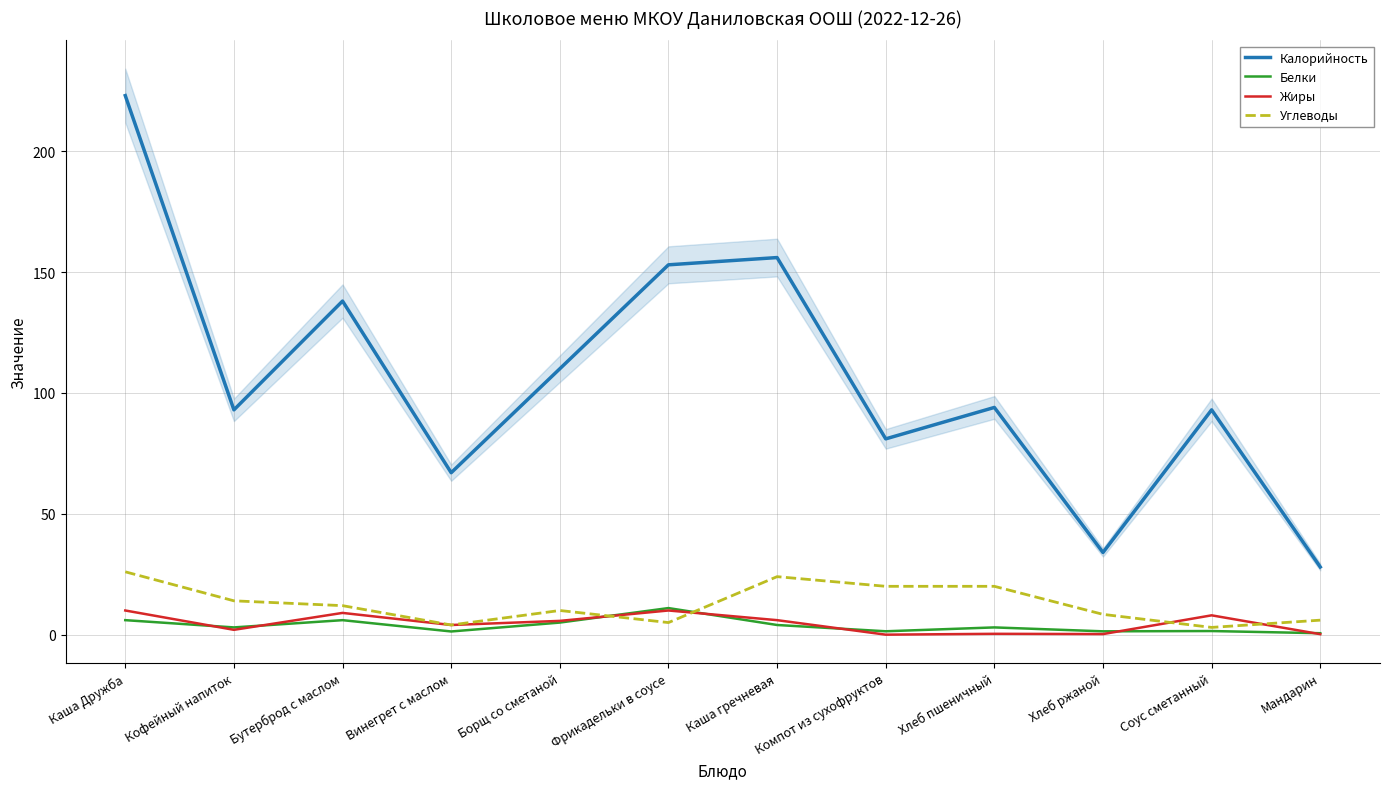

Is this an area chart (filled region under the line)?

No